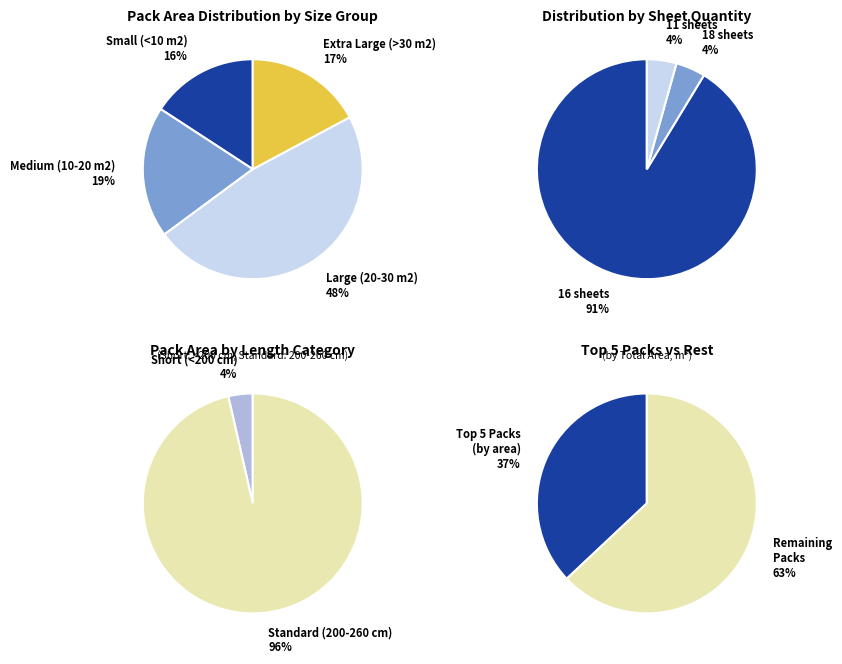

Does Pack 18 account for over 50% of the chart?

No